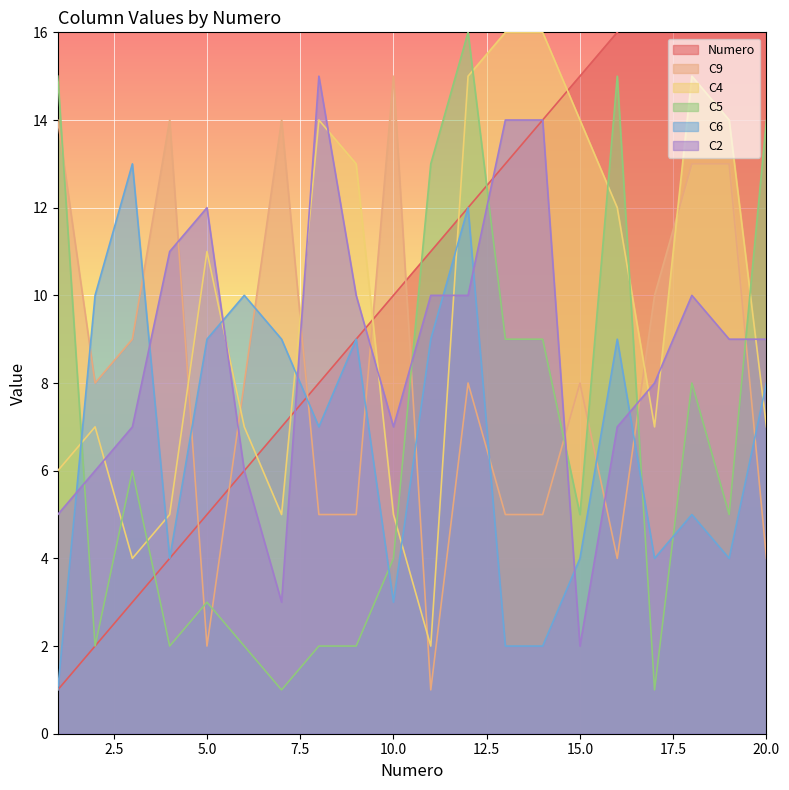

What is the approximate value of C2 at 18?

10